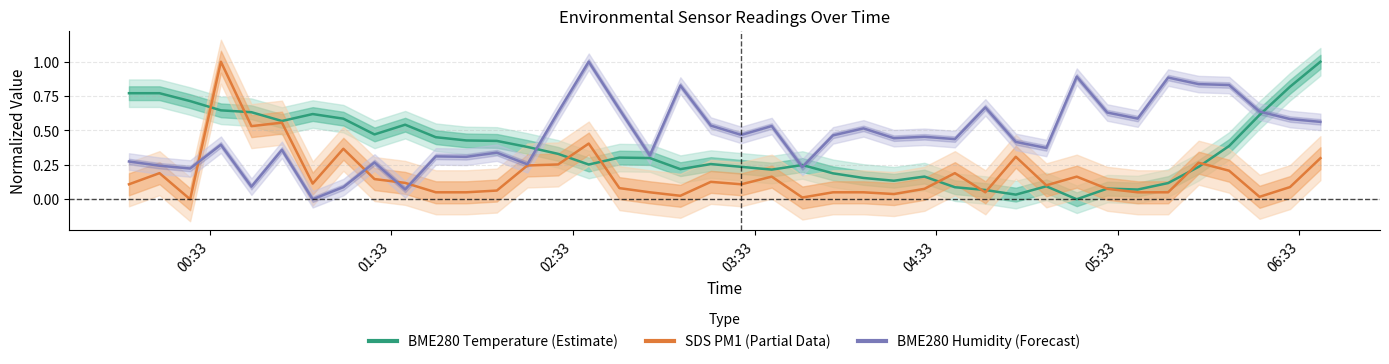

Which series has the largest range (max minus min)?

BME280 Temperature